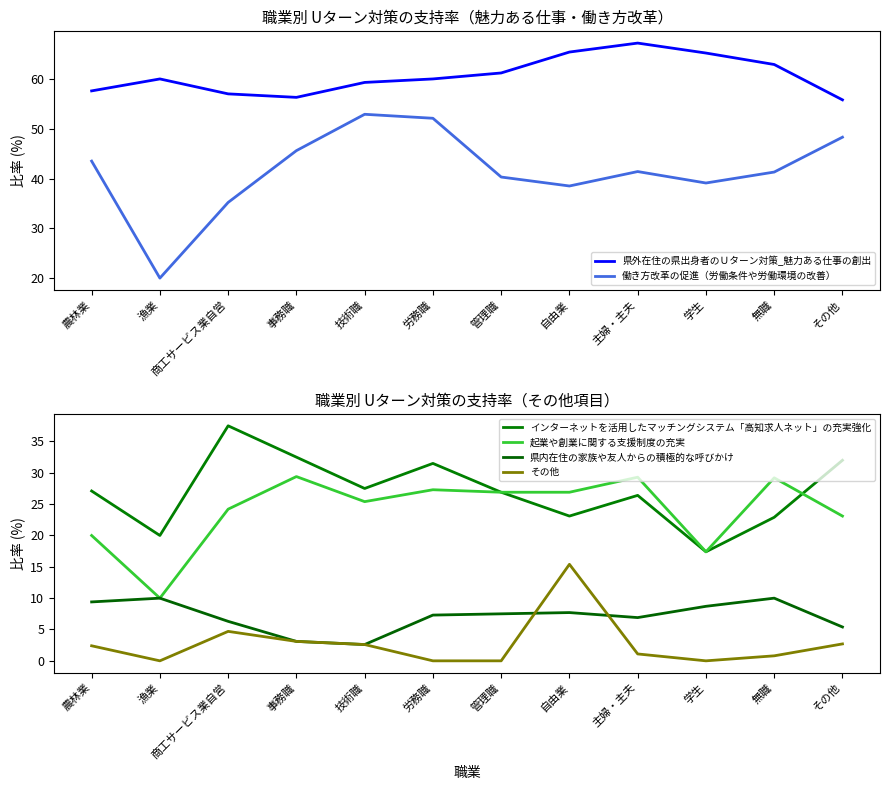

At which category does その他 reach its first local valley?

漁業